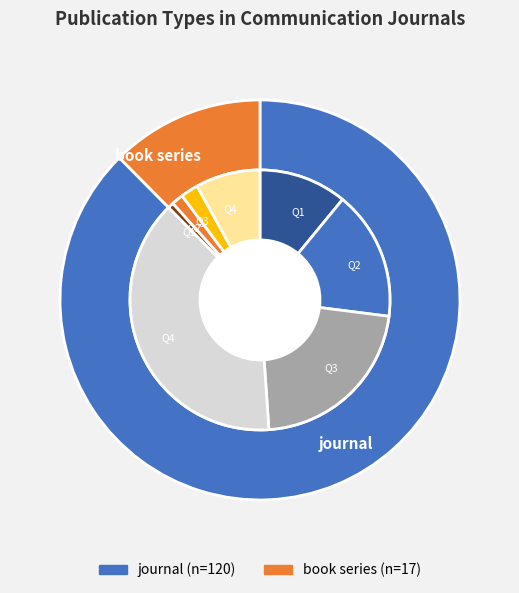

How many segments does this pie chart have?

2